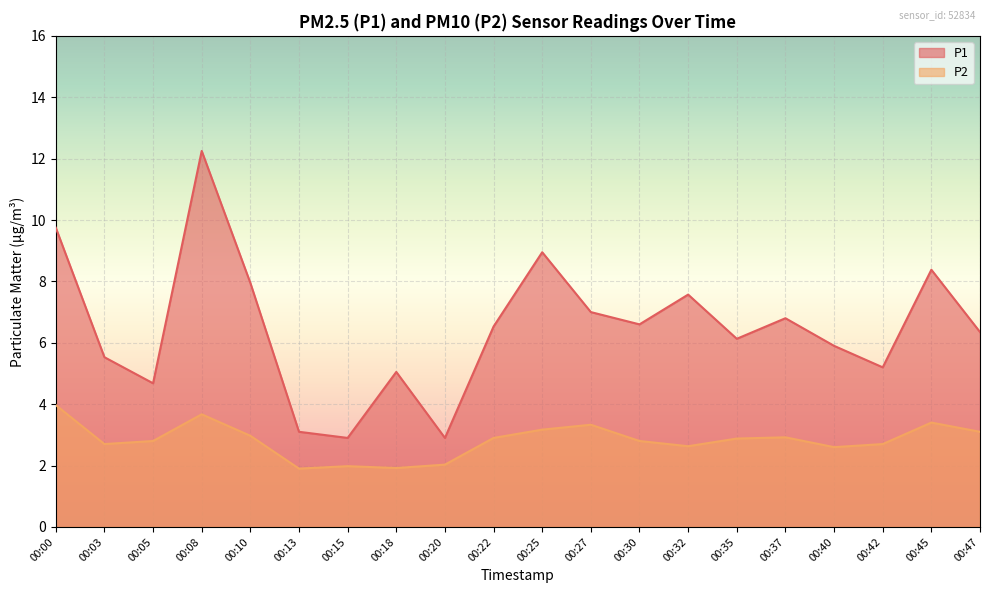

Where is P1 nearest to the value 7?

00:27